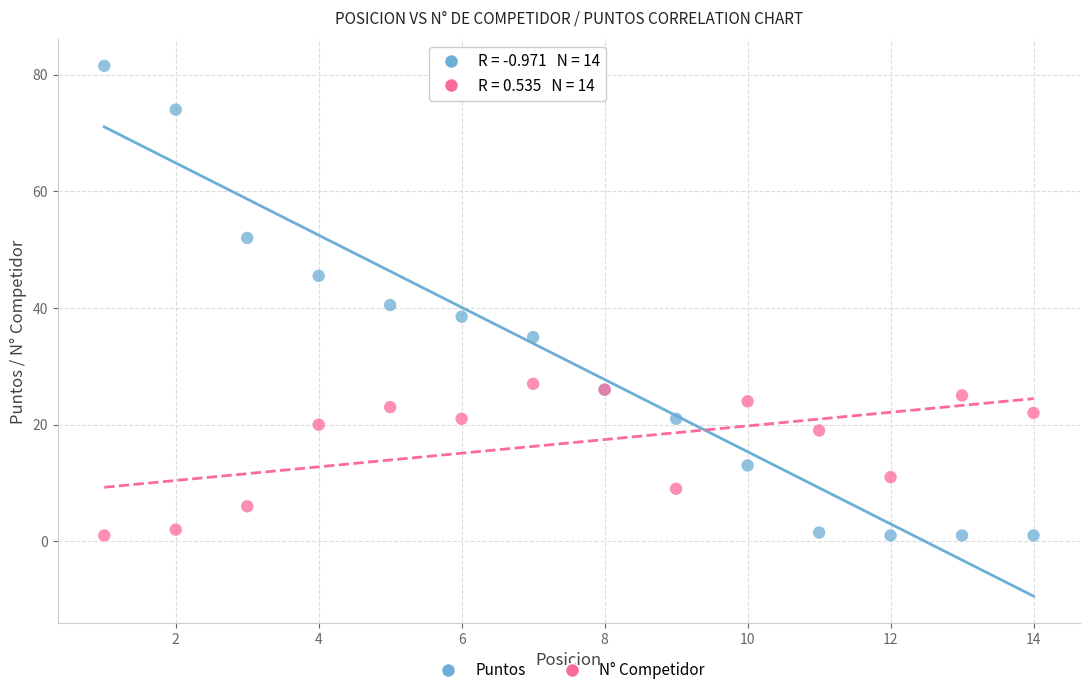

Which series has the widest spread of Y values?

Puntos